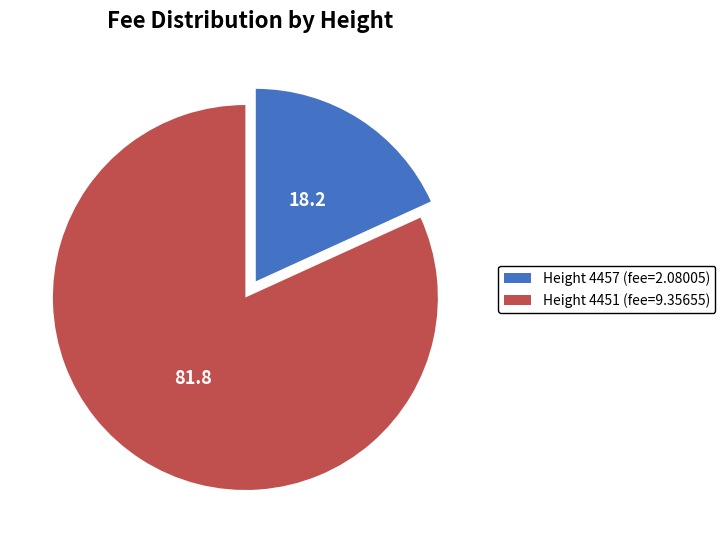

Combined, do Height 4457 (fee=2.08005) and Height 4451 (fee=9.35655) account for over 50%?

Yes